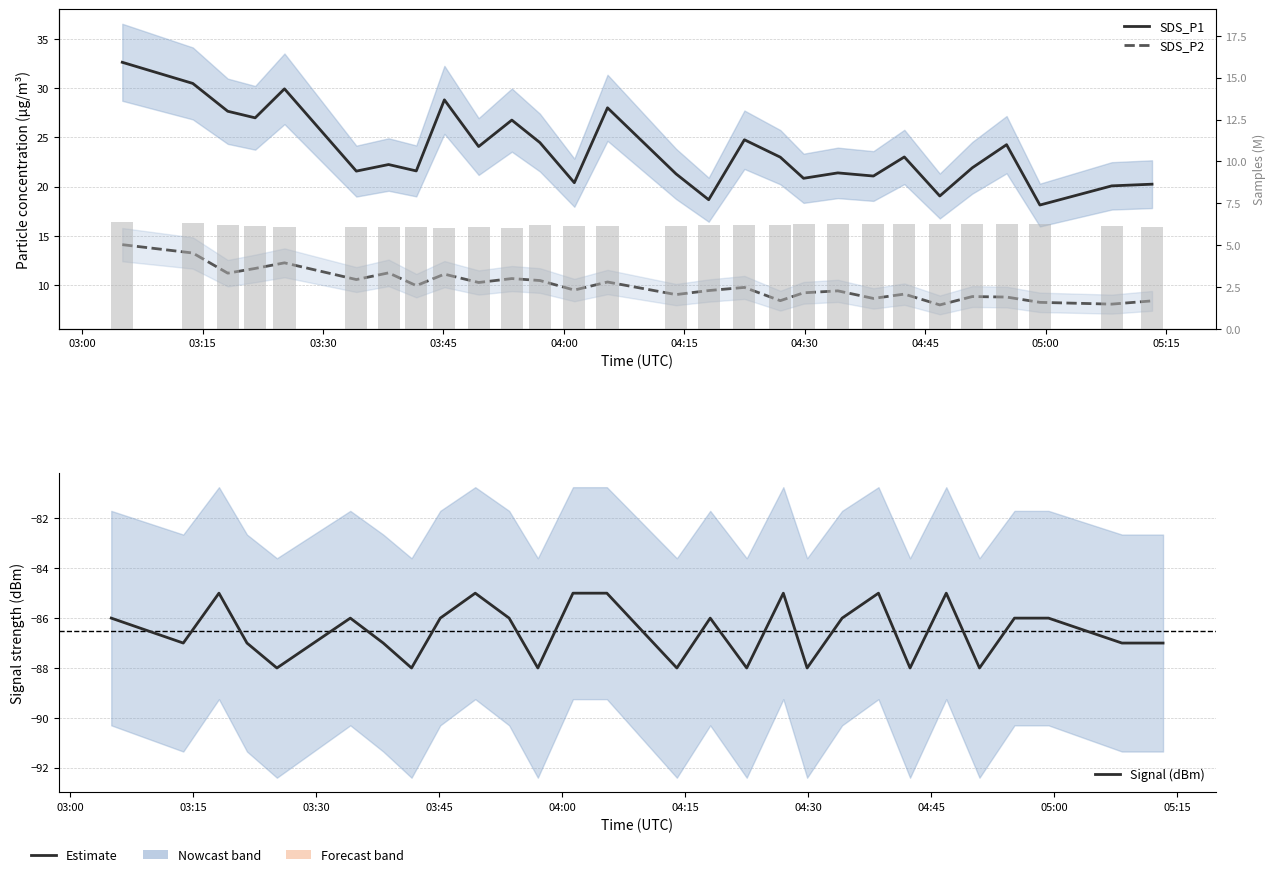

How many categories are shown in the chart?

28